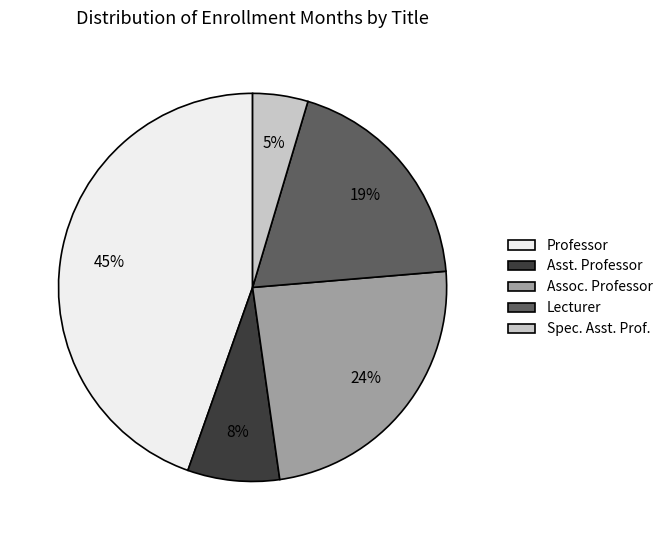

Is there a majority slice in this chart?

No